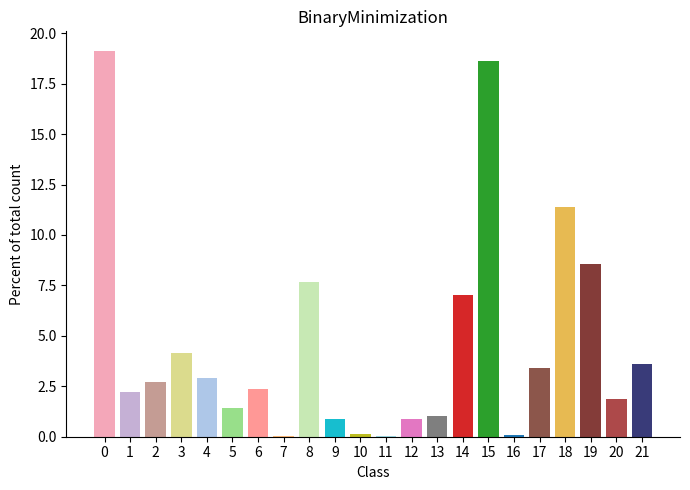

What is the ratio of the value at 9 to the value at 20?

0.5